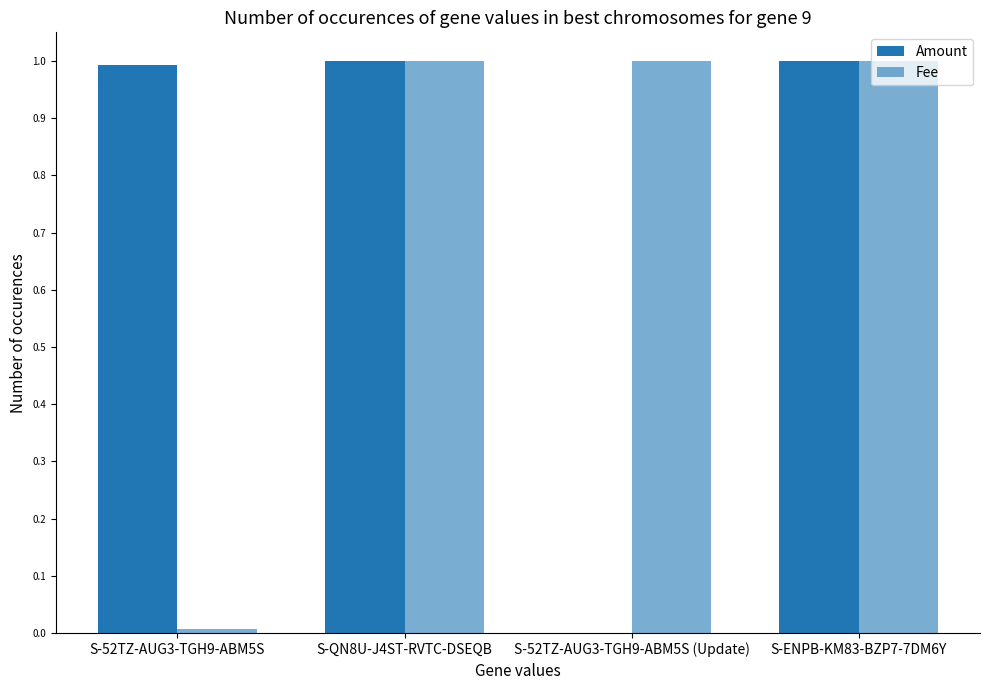

At which label is Amount closest to 0?

S-52TZ-AUG3-TGH9-ABM5S (Update)